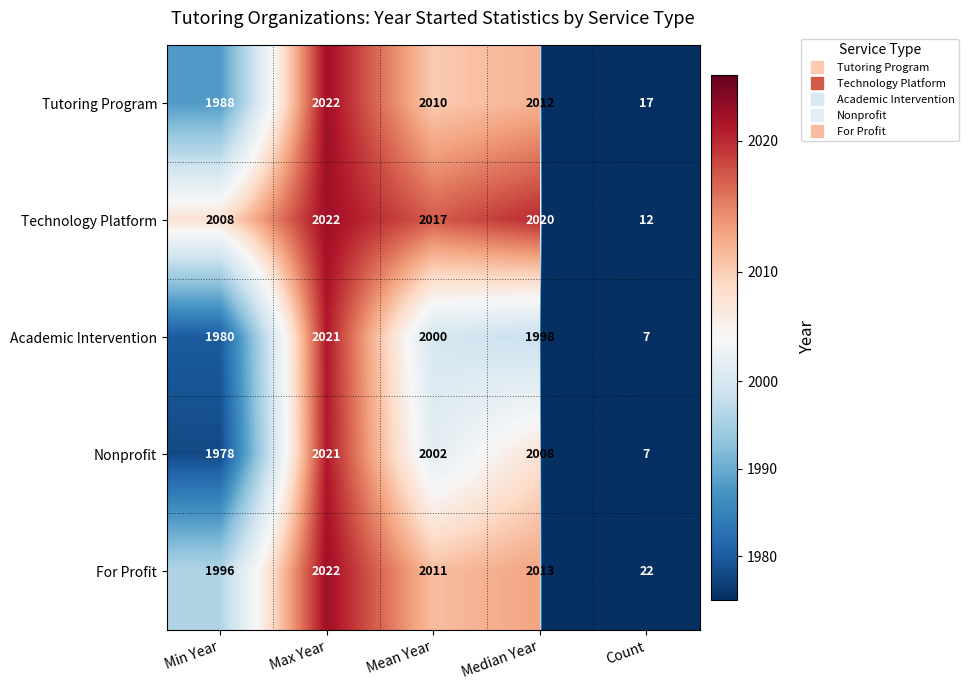

What is the maximum value shown in the chart?

2022